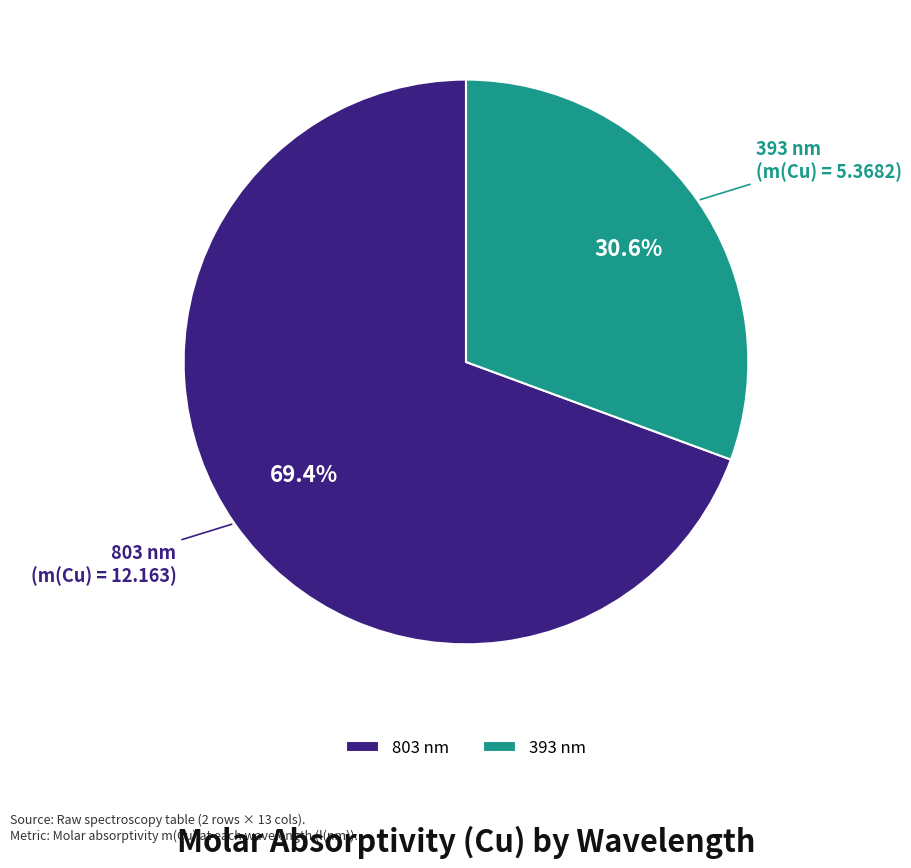

How many slices are in this pie chart?

2